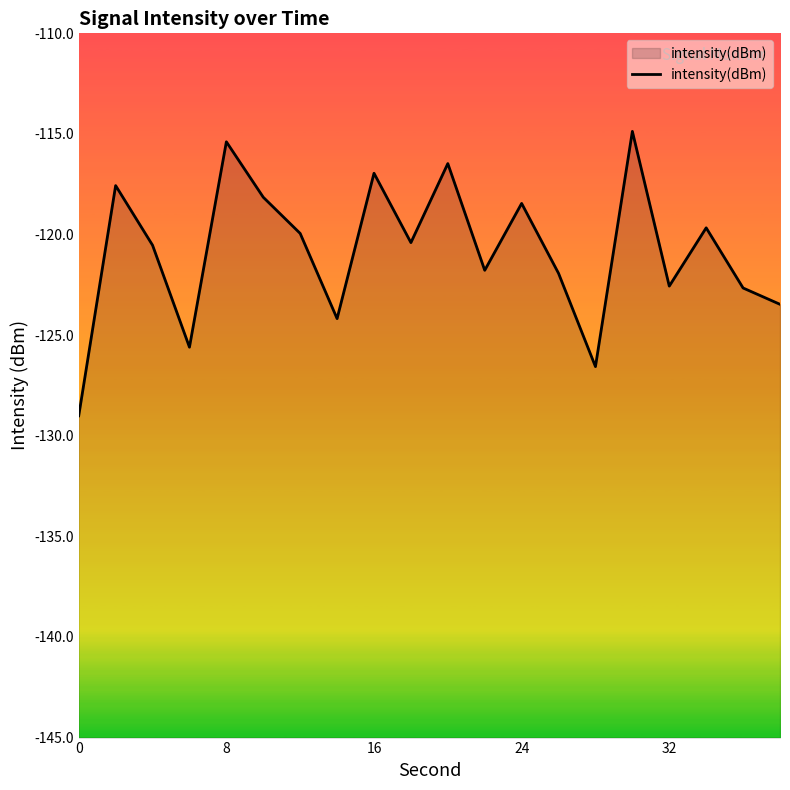

What value does the data have at 0?

-129.0